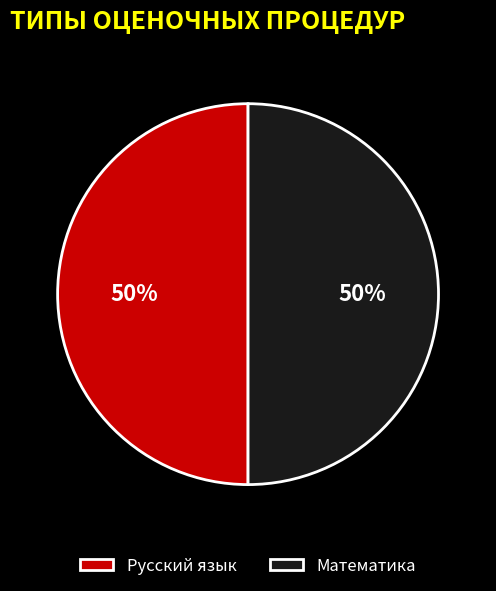

Approximately how many times larger is the value at Русский язык compared to Математика?

1.0